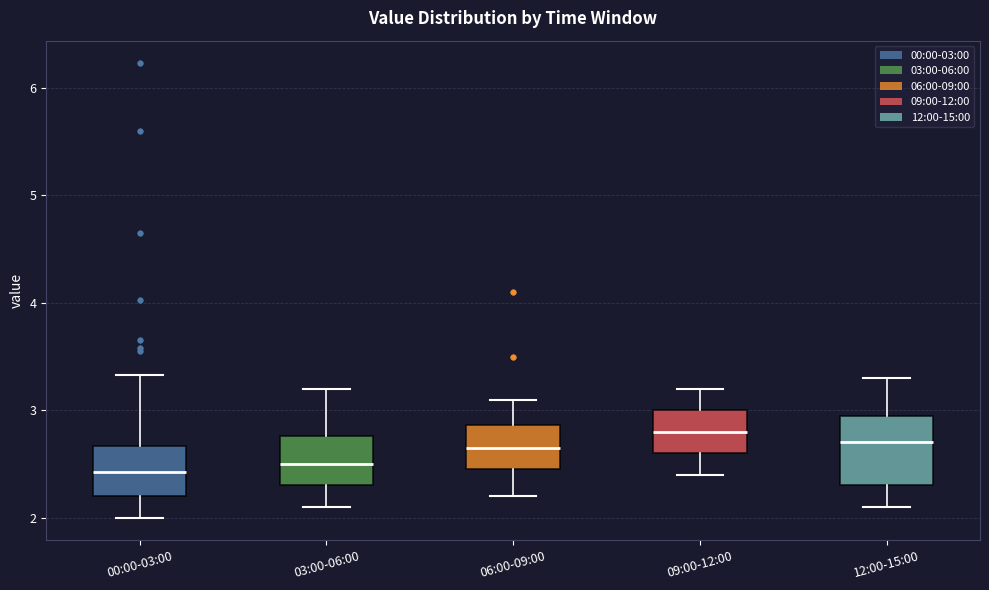

Where does the upper whisker of the box for 09:00-12:00 end on the y-axis? The values are not printed on the chart, so give them approximately, as read against the axis.

3.2